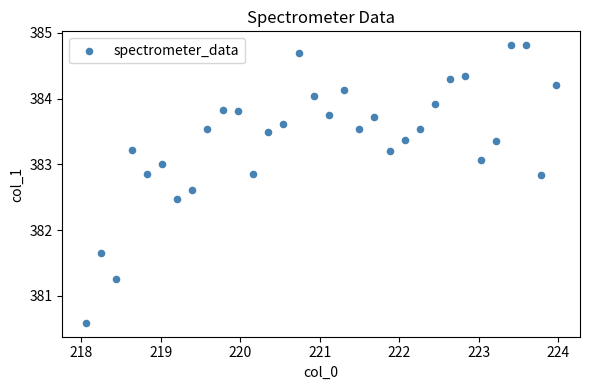

What is the range of X values (max minus min)?

5.9